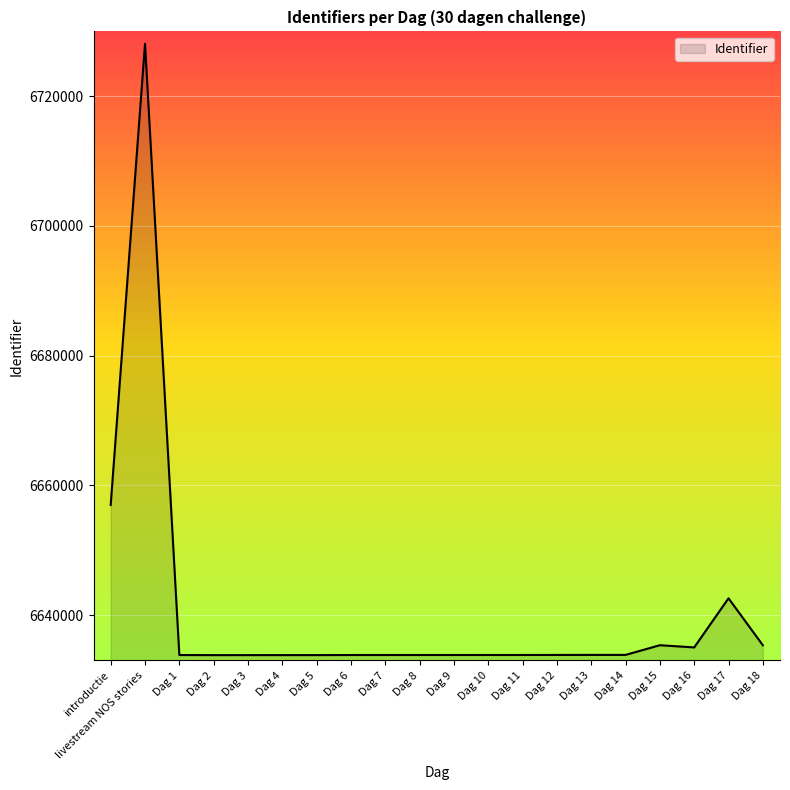

What is the minimum value shown in the chart?

6633826